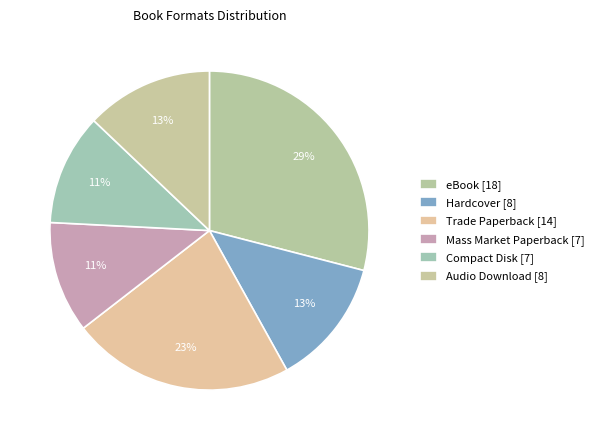

How many segments does this pie chart have?

6